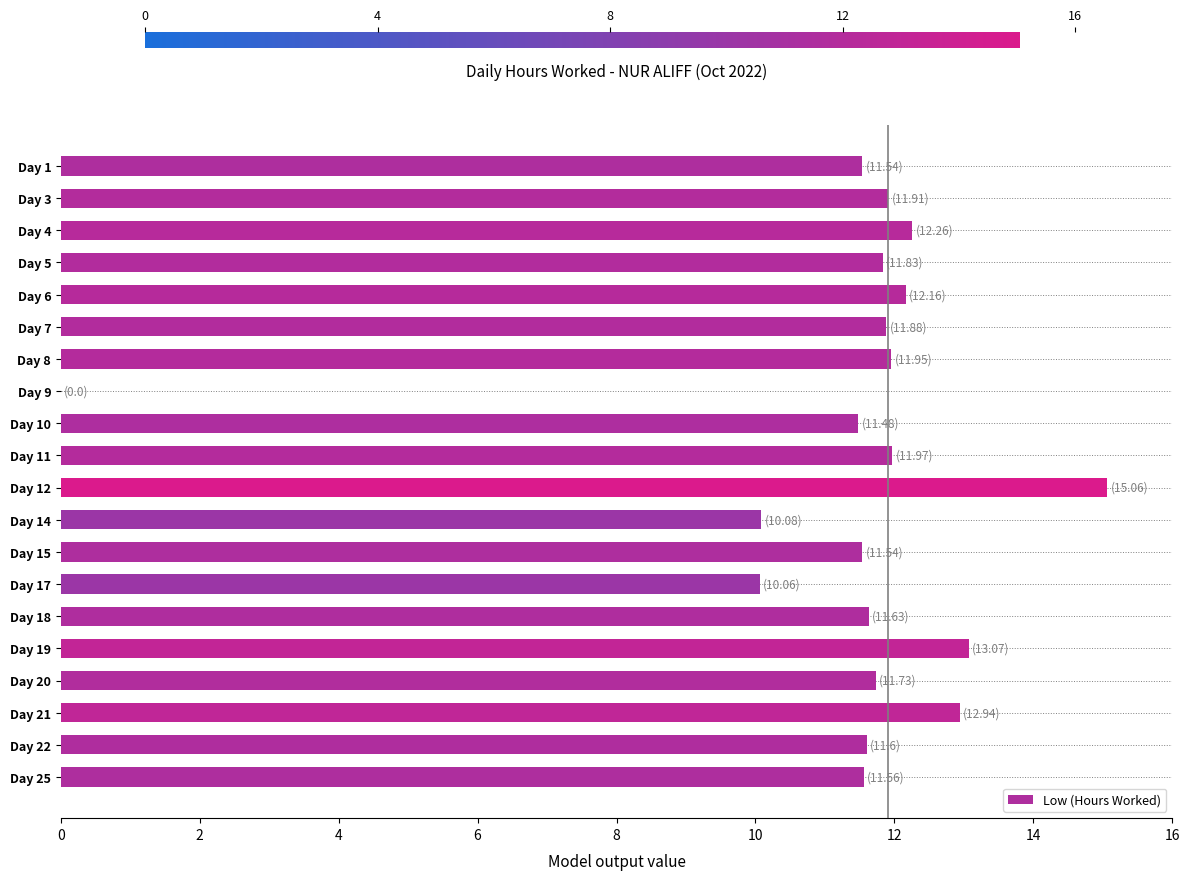

What is the approximate value at Day 25?

11.6